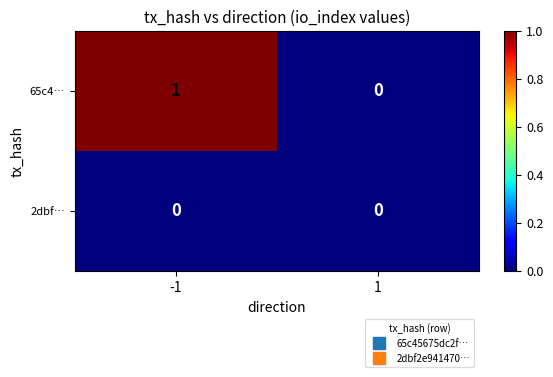

Reading right to left, list all the values displayed in this chart.

65c4…: 0	1
2dbf…: 0	0